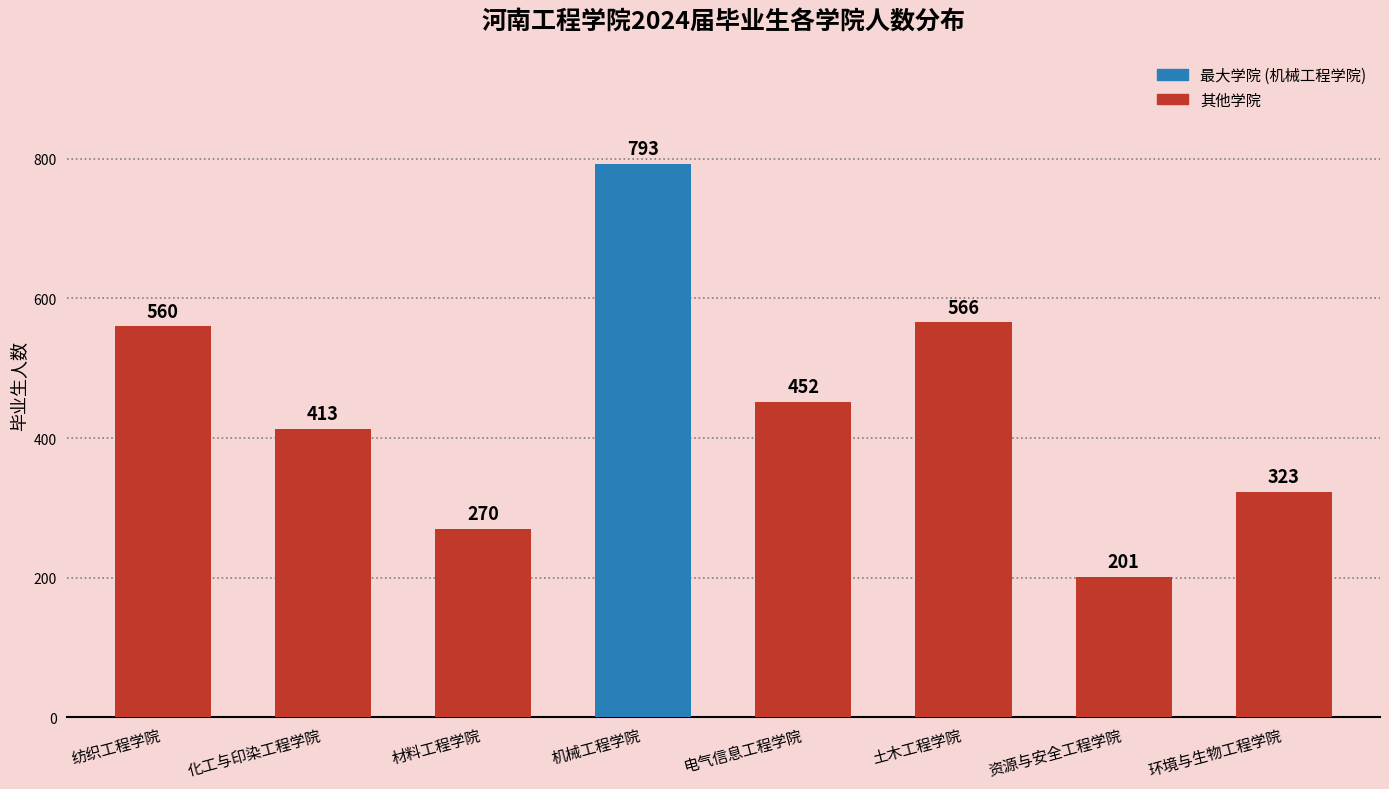

Reading left to right, what are all the values shown in this chart?

560	413	270	793	452	566	201	323